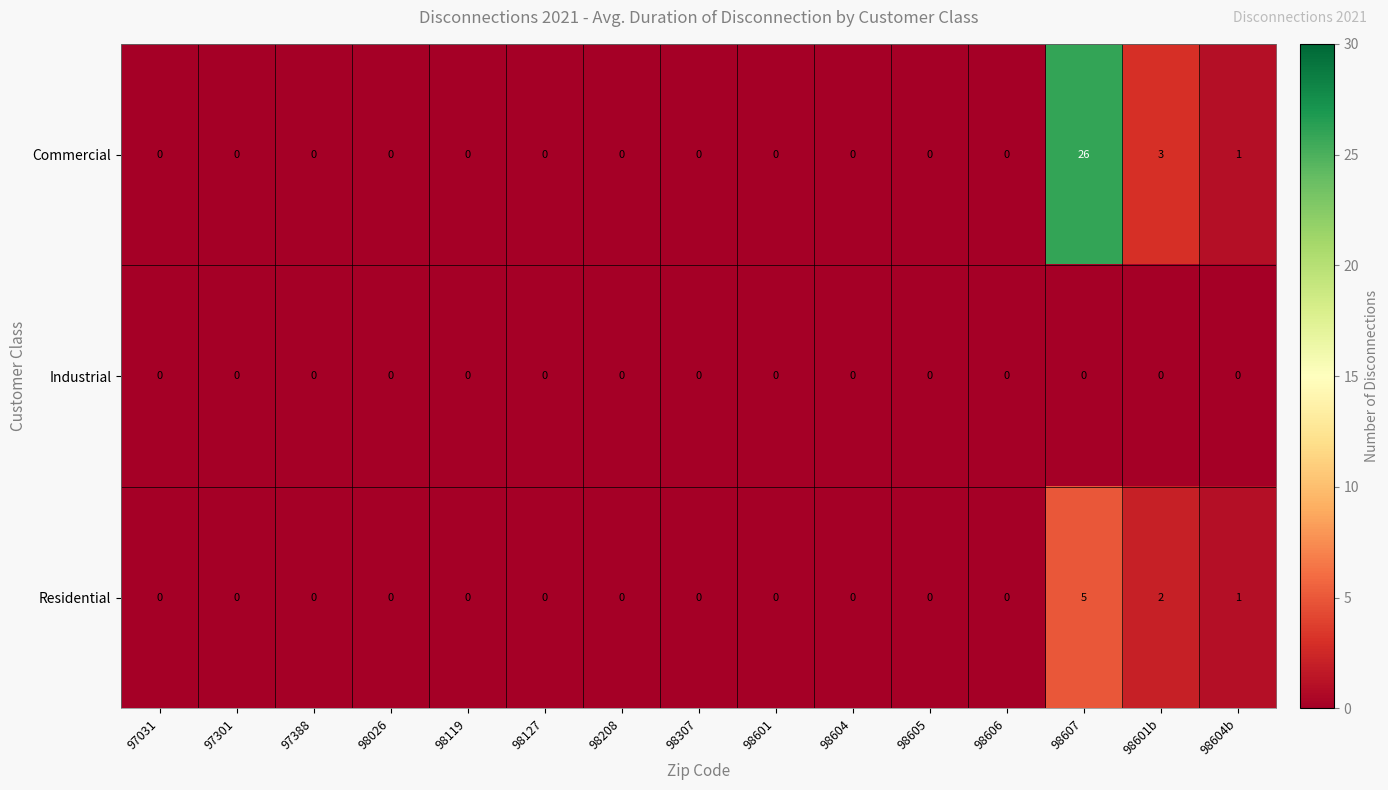

Between 98307 and 98601b, which series saw the biggest shift?

Commercial